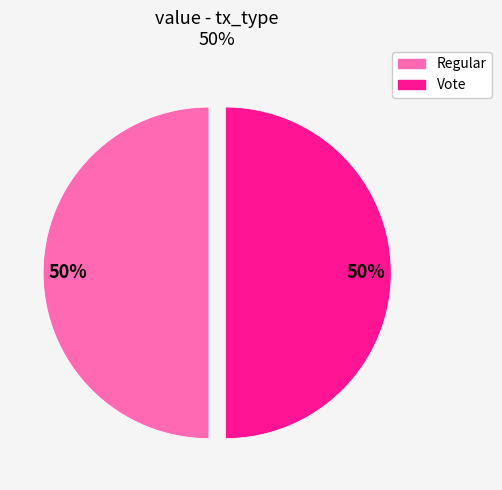

What is the ratio of the value at Vote to the value at Regular?

1.0